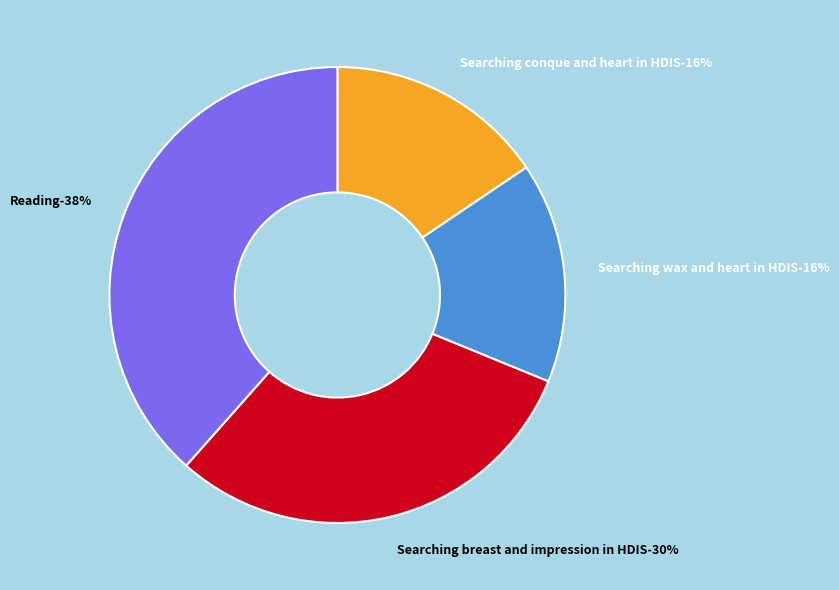

To the nearest percent, what is the combined percentage of Searching conque and heart in HDIS and Searching wax and heart in HDIS?

31%